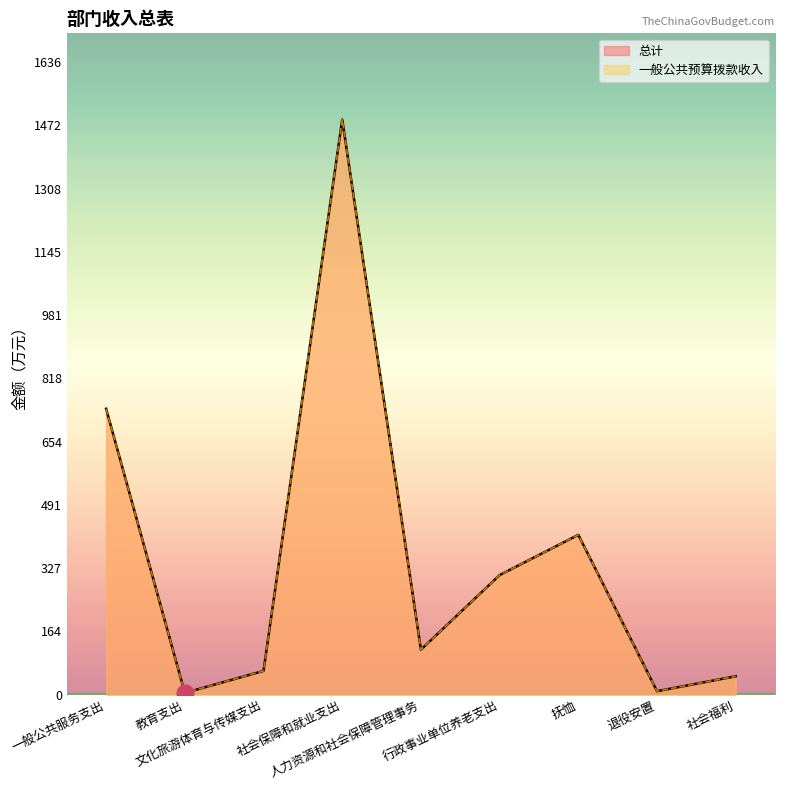

Rank the series at 教育支出 from highest to lowest value.

总计, 一般公共预算拨款收入